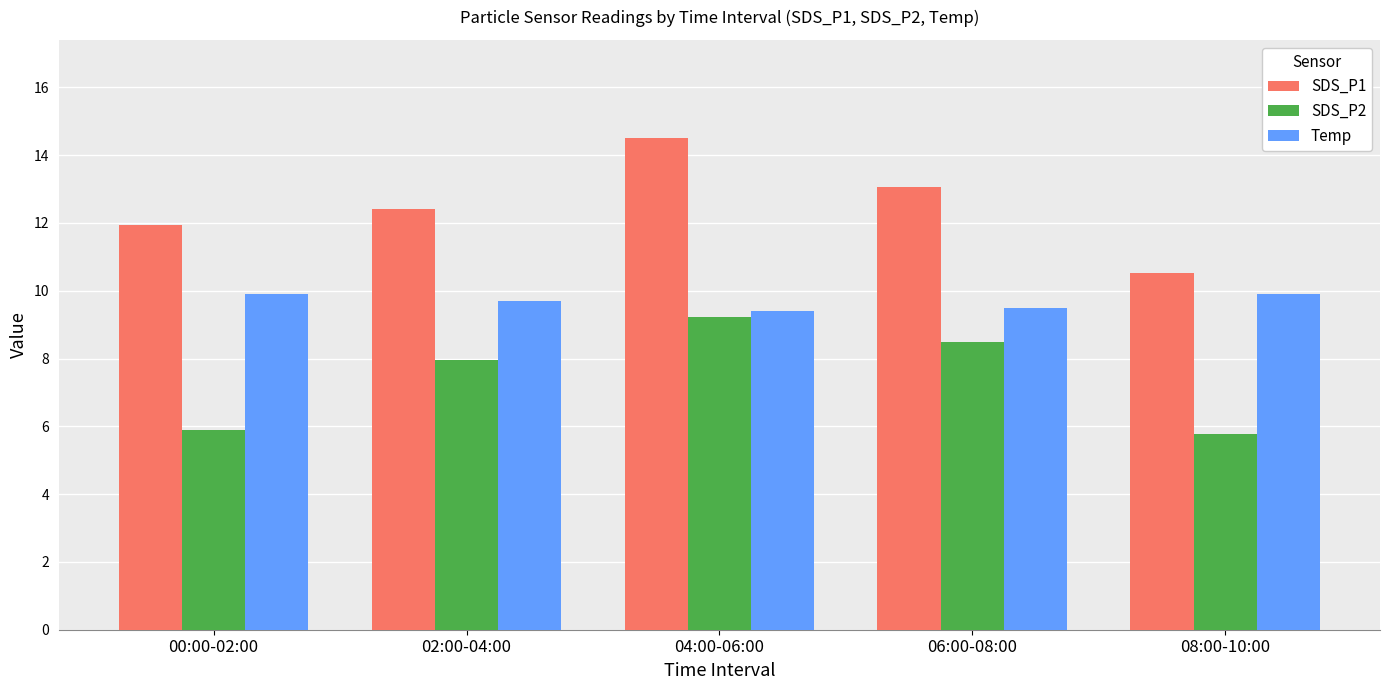

Between 04:00-06:00 and 08:00-10:00, which series saw the biggest shift?

SDS_P1